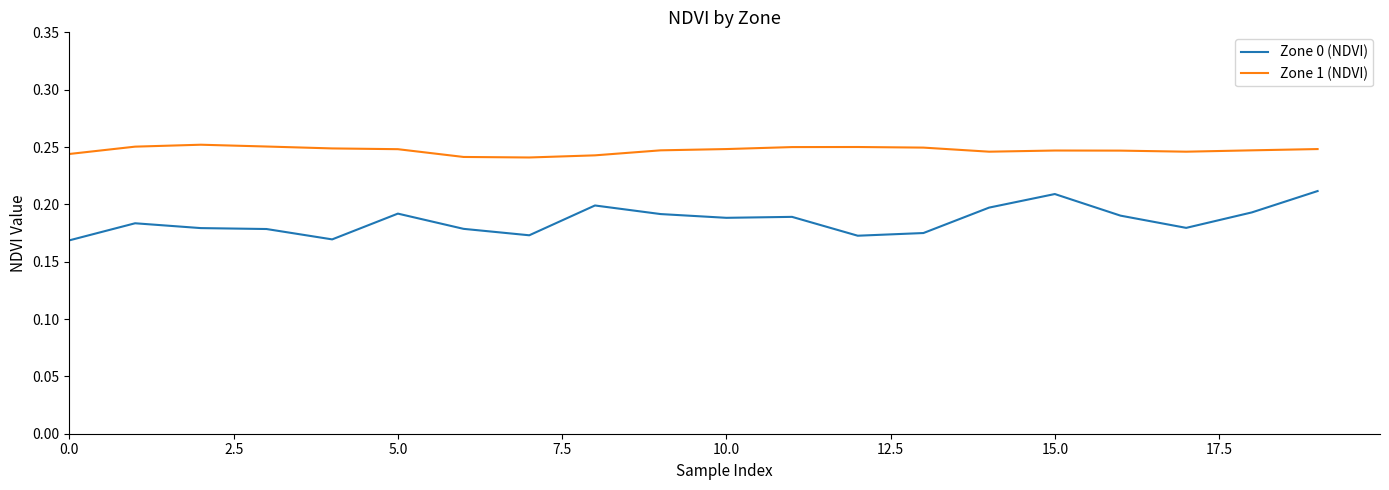

True or false: Zone 1 (NDVI) and Zone 0 (NDVI) intersect in this chart.

False